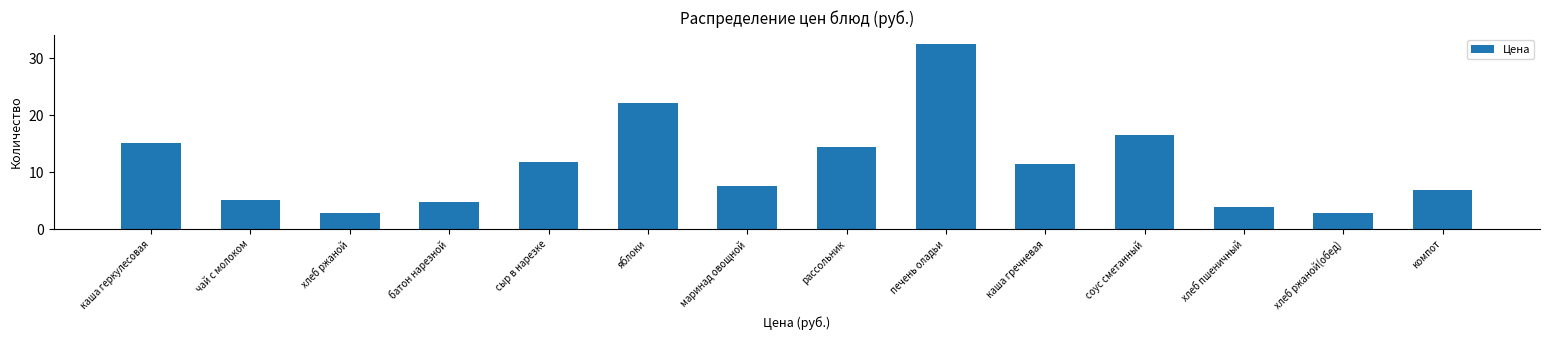

Reading left to right, list all the values displayed in this chart.

каша геркулесовая=15.2	чай с молоком=5.1	хлеб ржаной=2.8	батон нарезной=4.7	сыр в нарезке=11.8	яблоки=22.1	маринад овощной=7.7	рассольник=14.3	печень оладьи=32.5	каша гречневая=11.4	соус сметанный=16.5	хлеб пшеничный=3.9	хлеб ржаной(обед)=2.8	компот=6.9